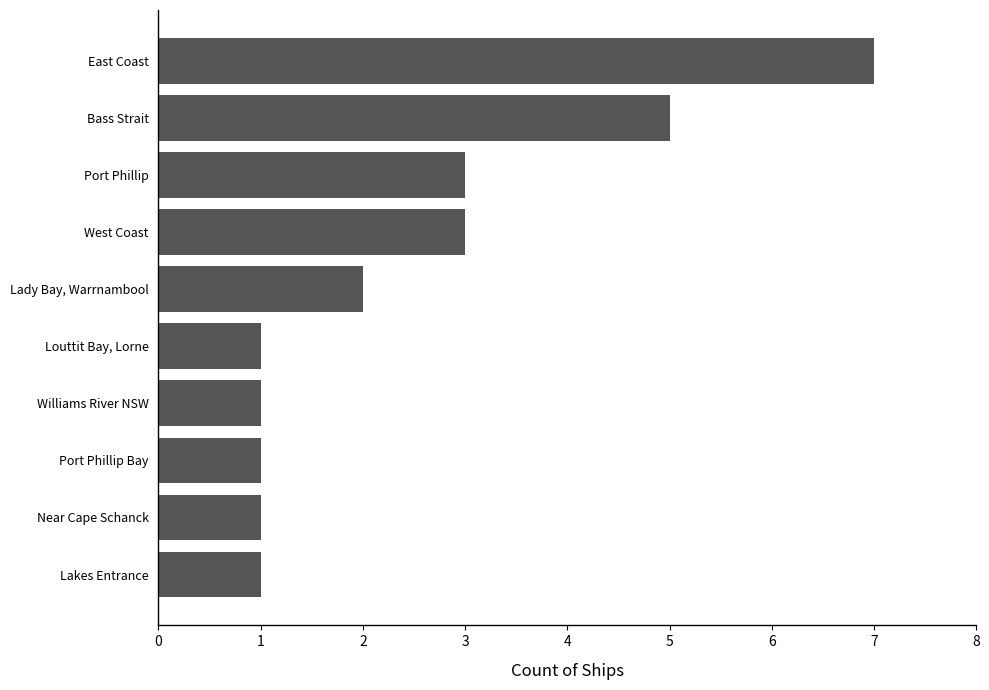

What is the difference between the second highest and second lowest values?

4